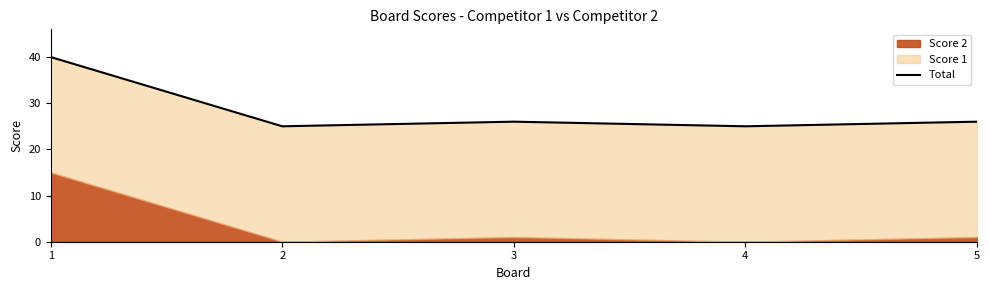

Reading left to right, what are all the values shown in this chart?

40	25	26	25	26